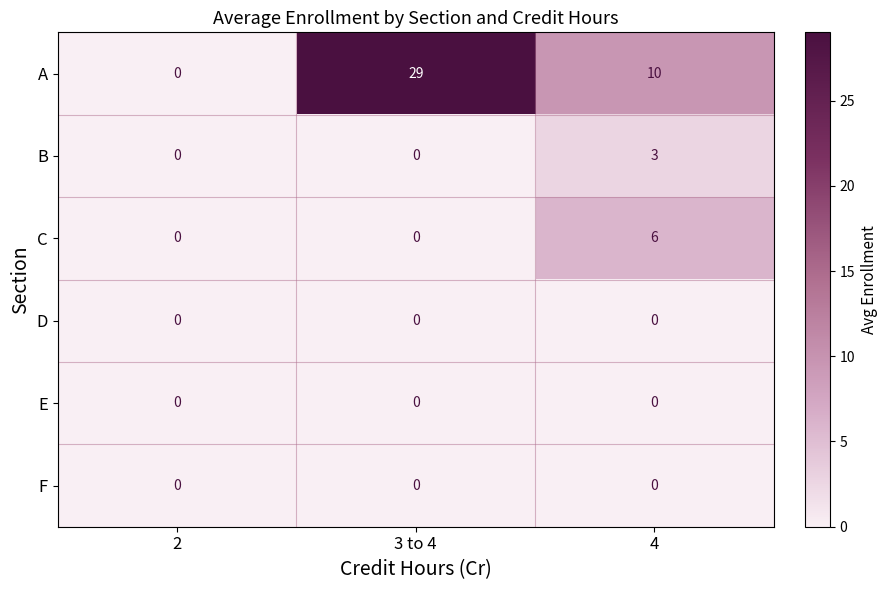

True or false: A has a value of 0 at 2.

True